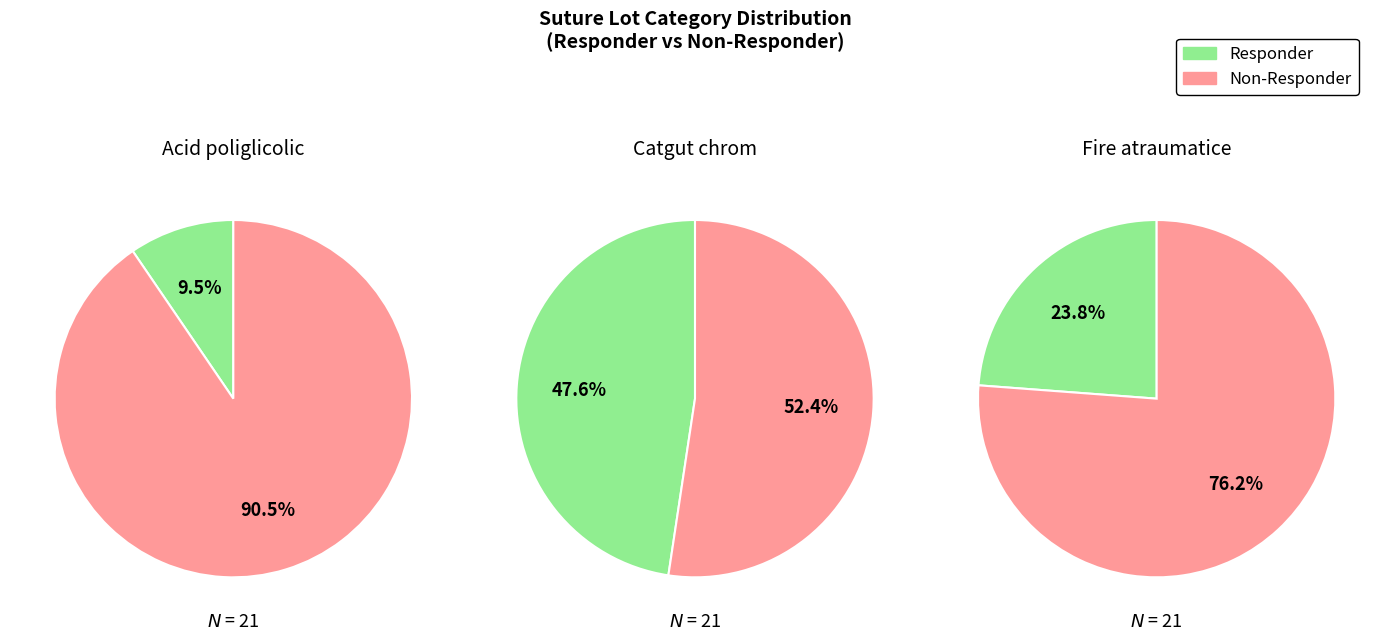

Rank the series by their maximum value, from highest to lowest.

Non-Responder, Responder